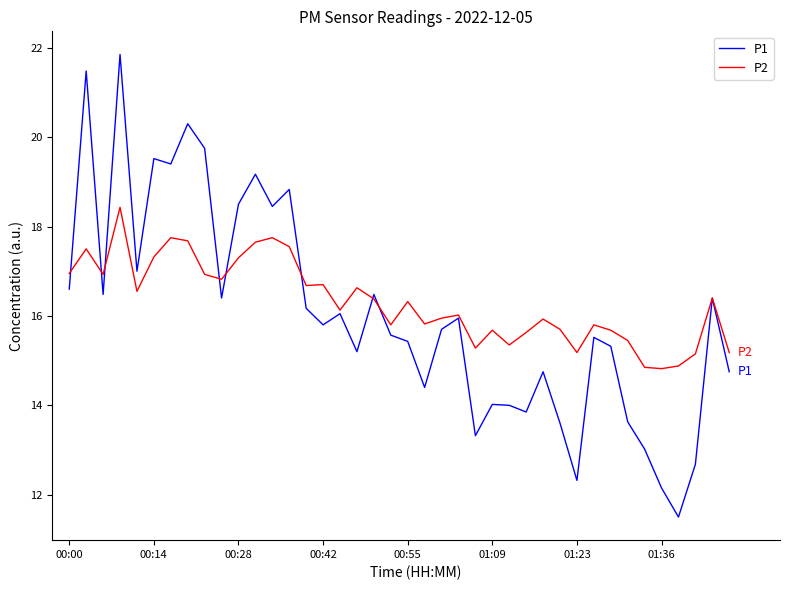

Rank the series by their average value, from highest to lowest.

P2, P1